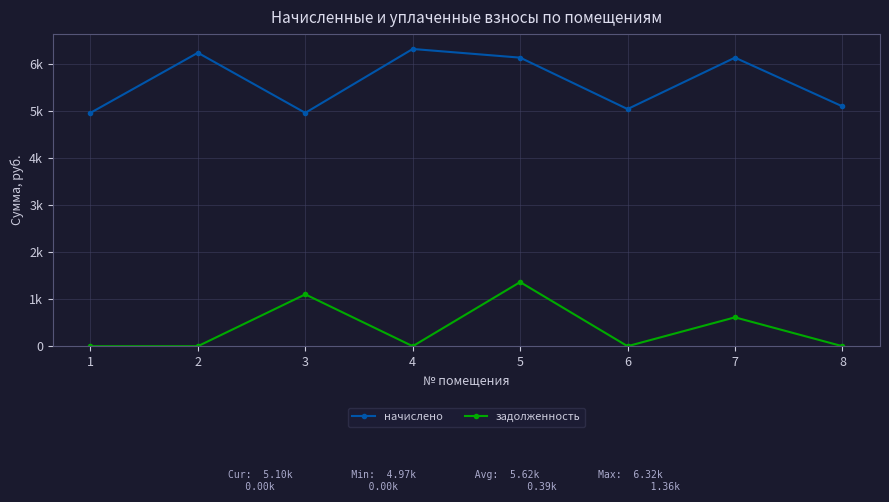

What is the value of the начислено point at the 5th from the left?

6140.2